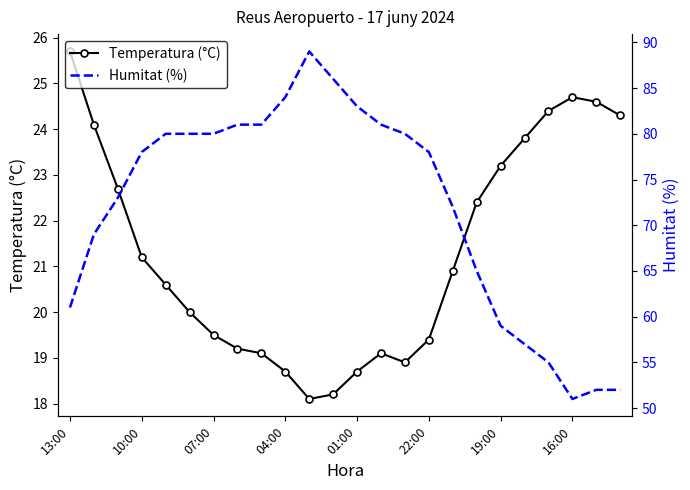

Which category has the highest value in the Temperatura (°C) series?

13:00